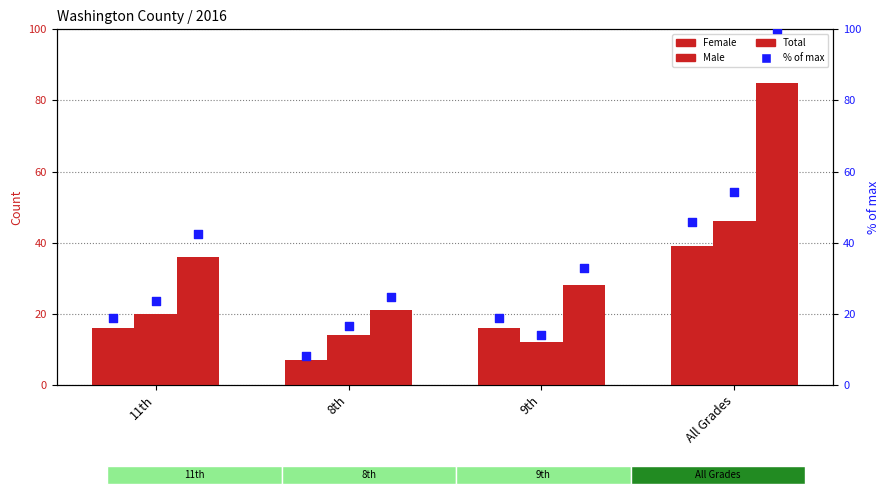

Which series reaches the minimum Y coordinate?

Female